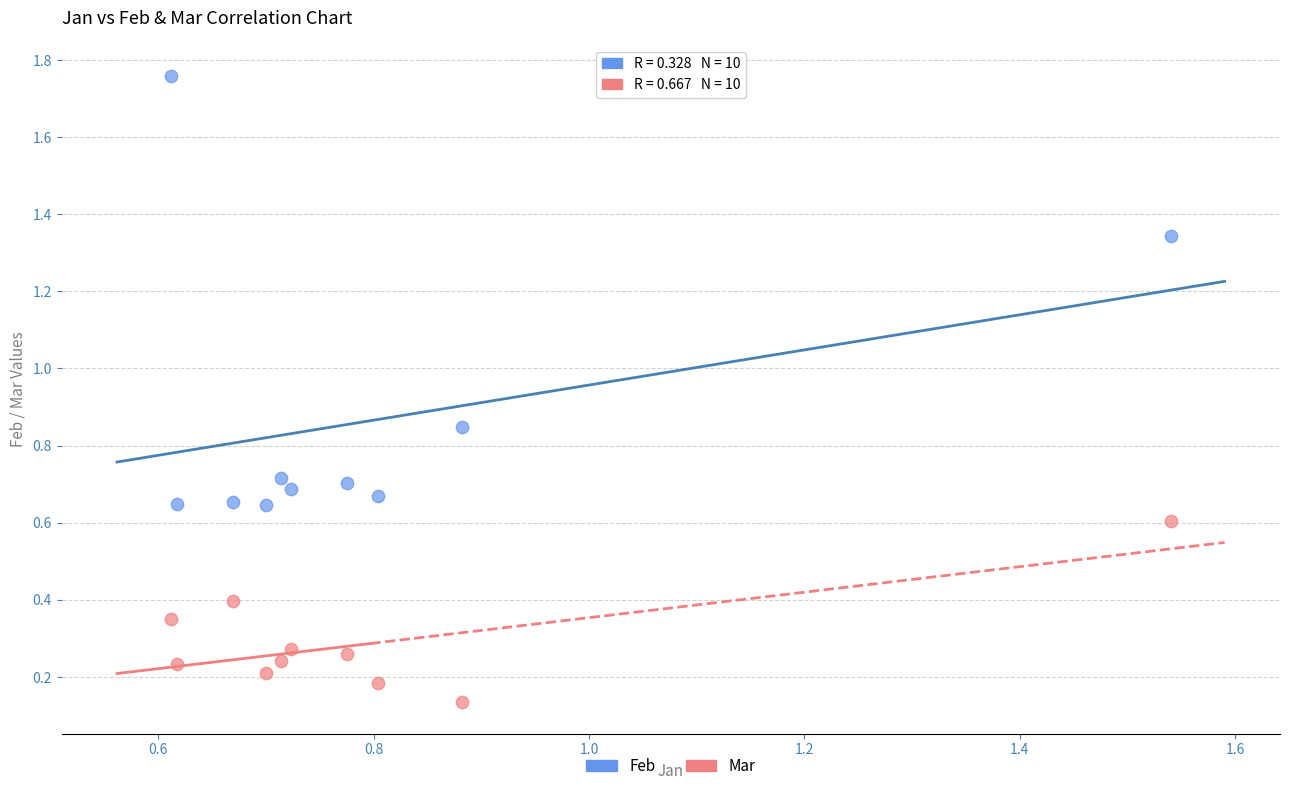

Across all data points, what is the range of X values (max minus min)?

0.9